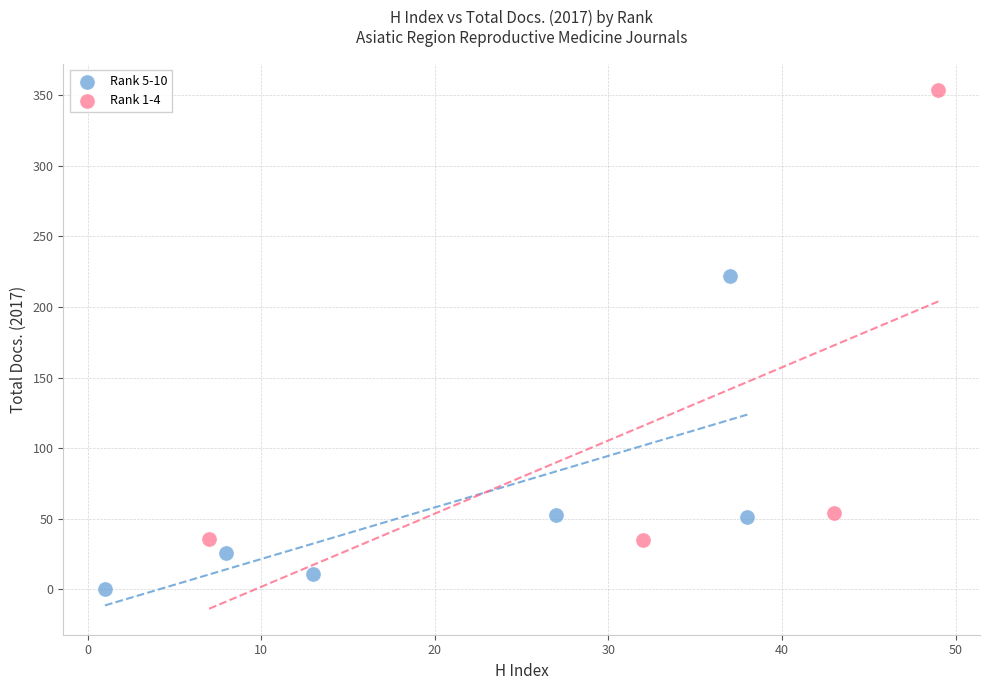

Which series reaches the minimum Y coordinate?

Rank 5-10